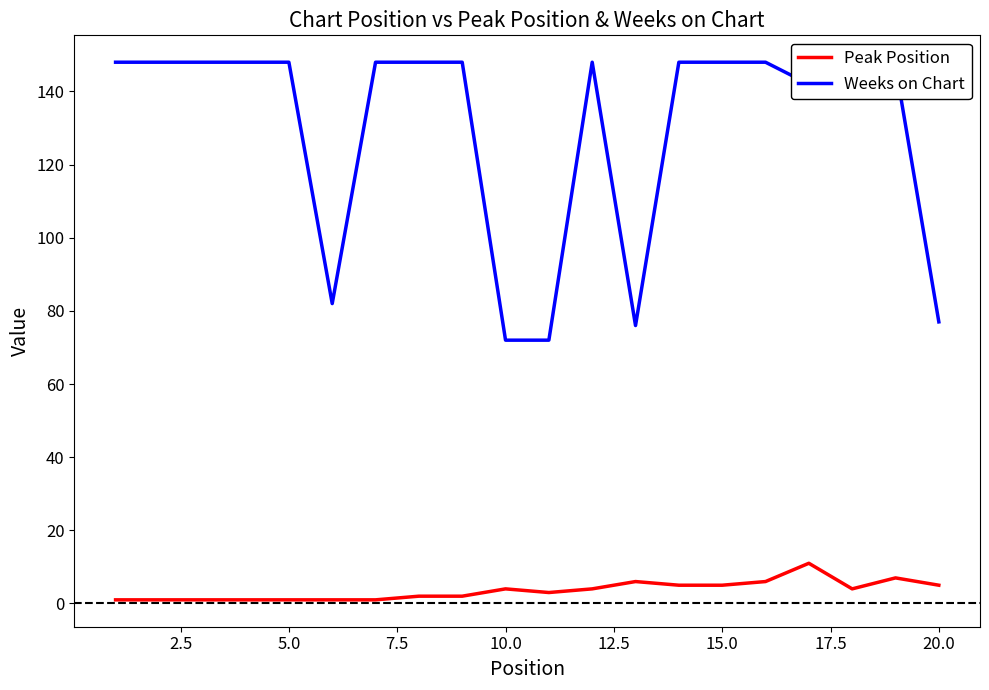

What is the sum of all Weeks on Chart values?

2592